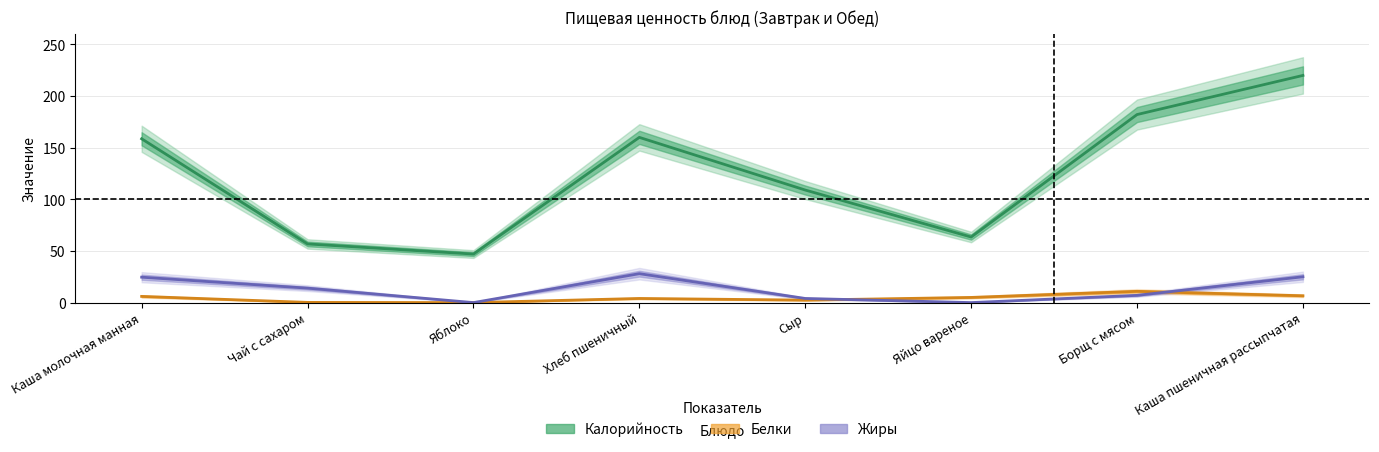

True or false: Калорийность and Белки intersect in this chart.

False